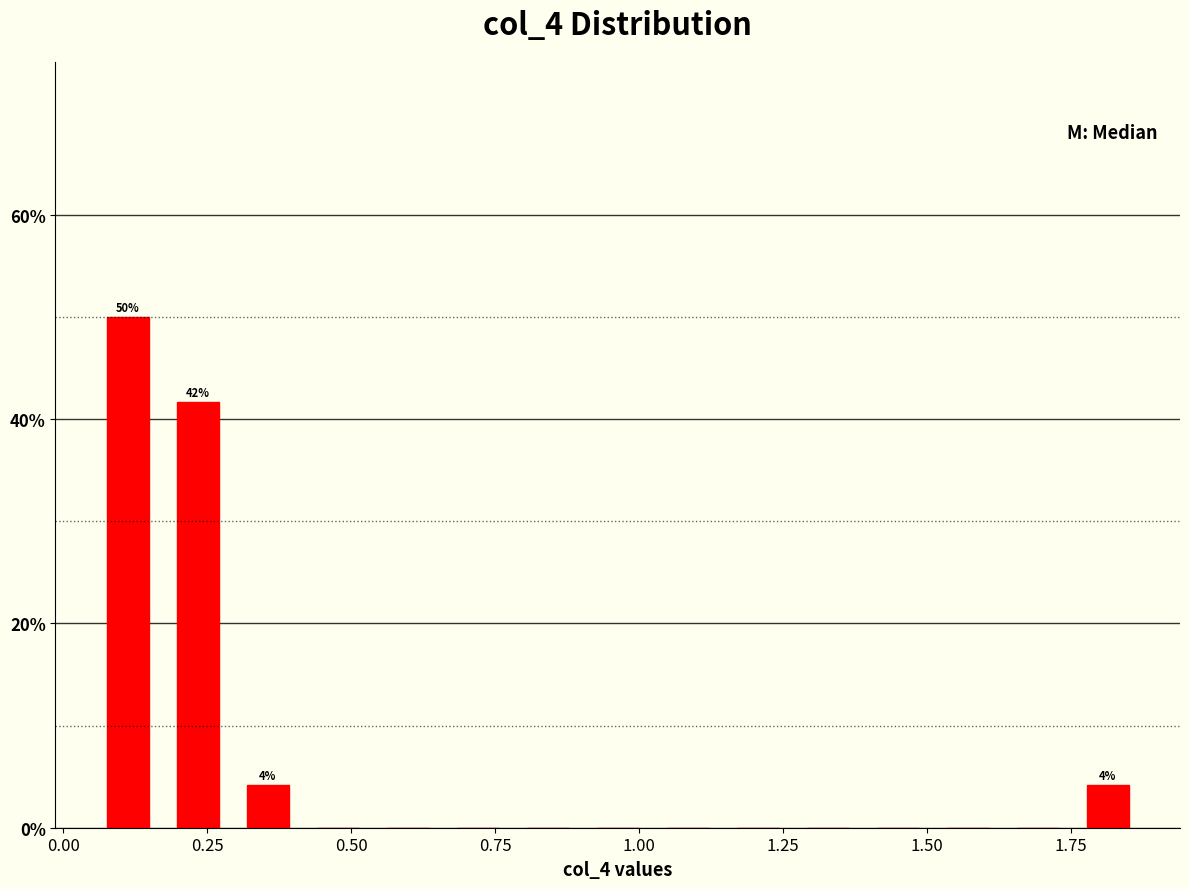

Read against the x-axis, roughly where is the centre of the tallest bar?

0.10